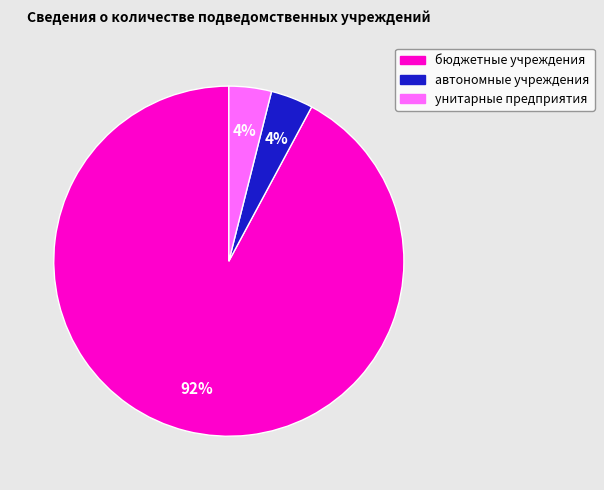

Does автономные учреждения represent more than half of the total?

No